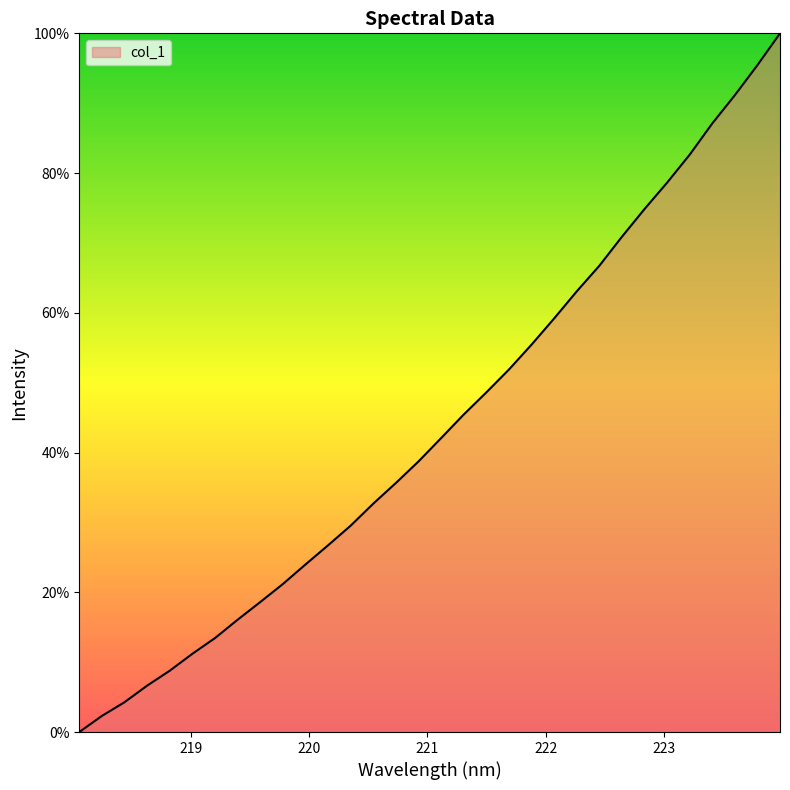

What is the difference between the maximum and minimum values?

100.0